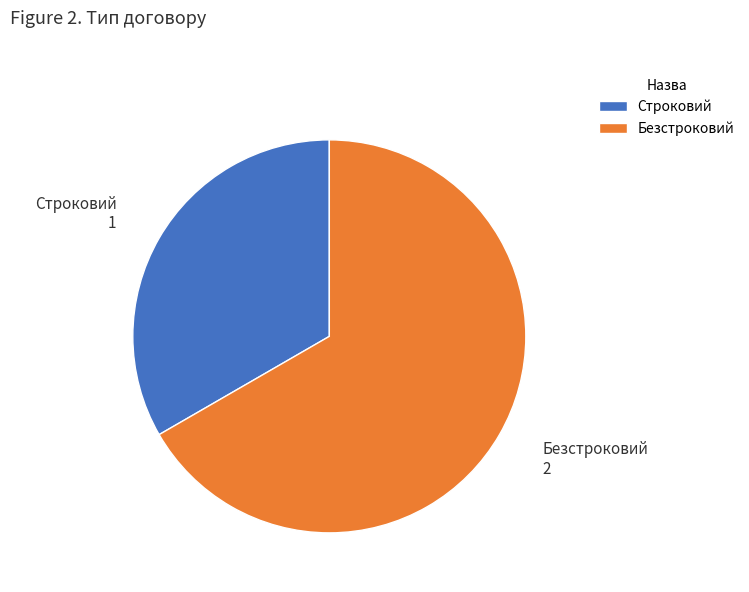

What is the largest slice in the pie chart?

Безстроковий